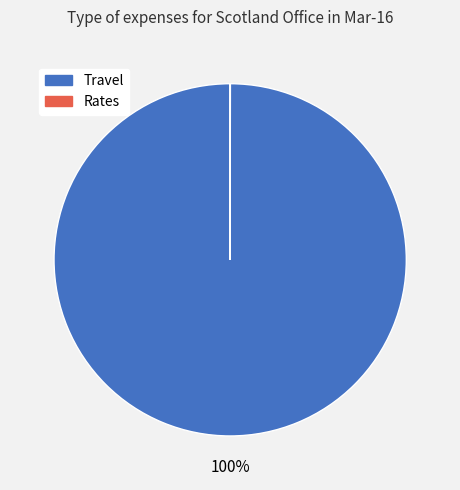

Which category has the biggest portion of the pie?

Travel